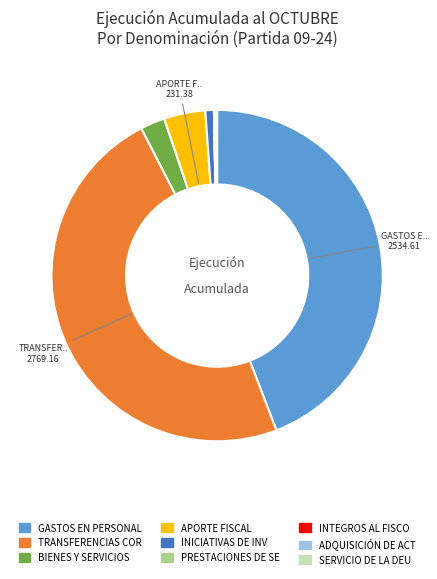

Is there any slice that represents more than half of the pie?

No